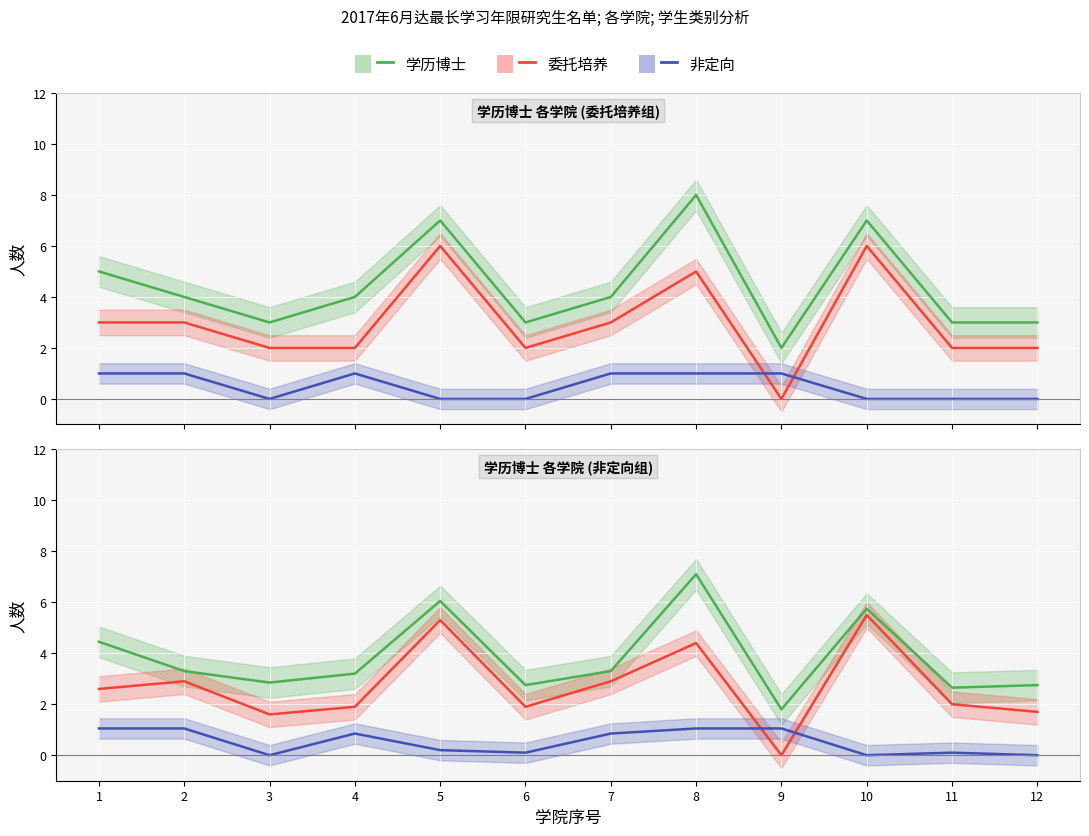

Count the number of categories in the chart.

12